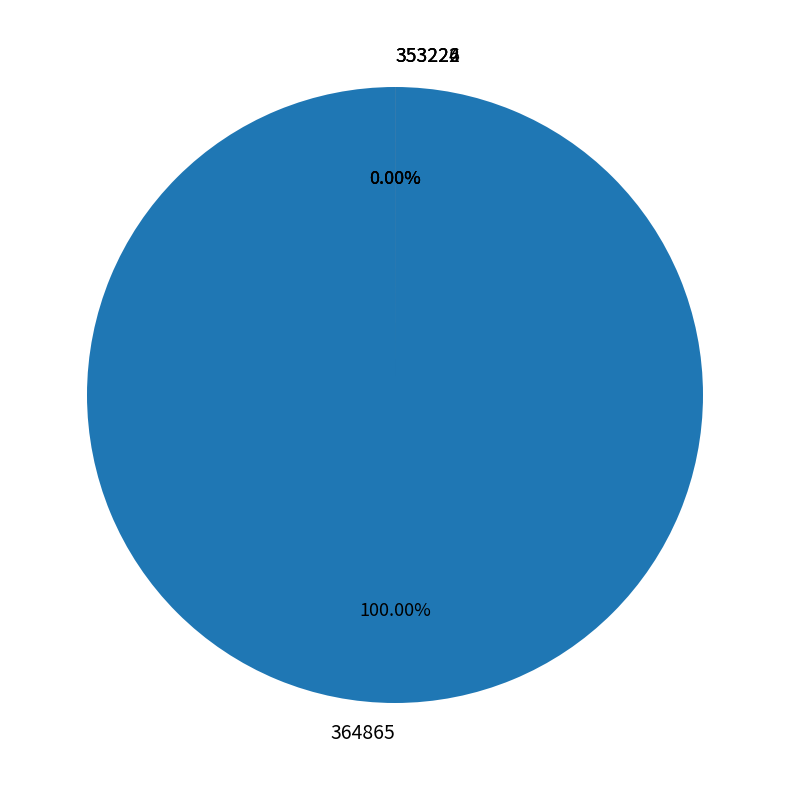

To the nearest percent, what is the average slice percentage?

25%